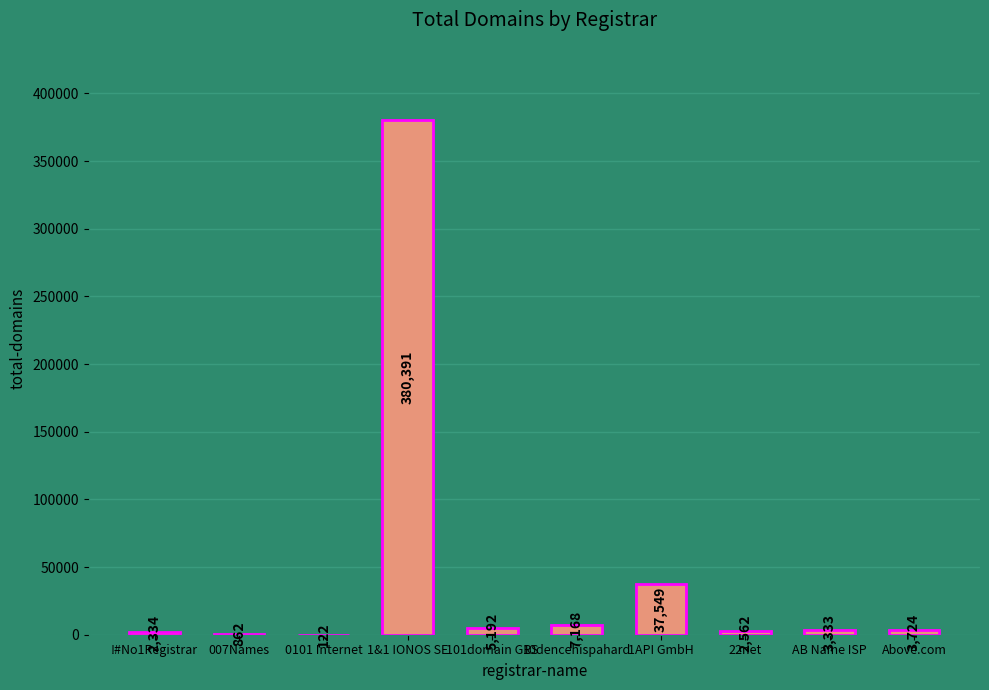

What is the greatest value displayed?

380391